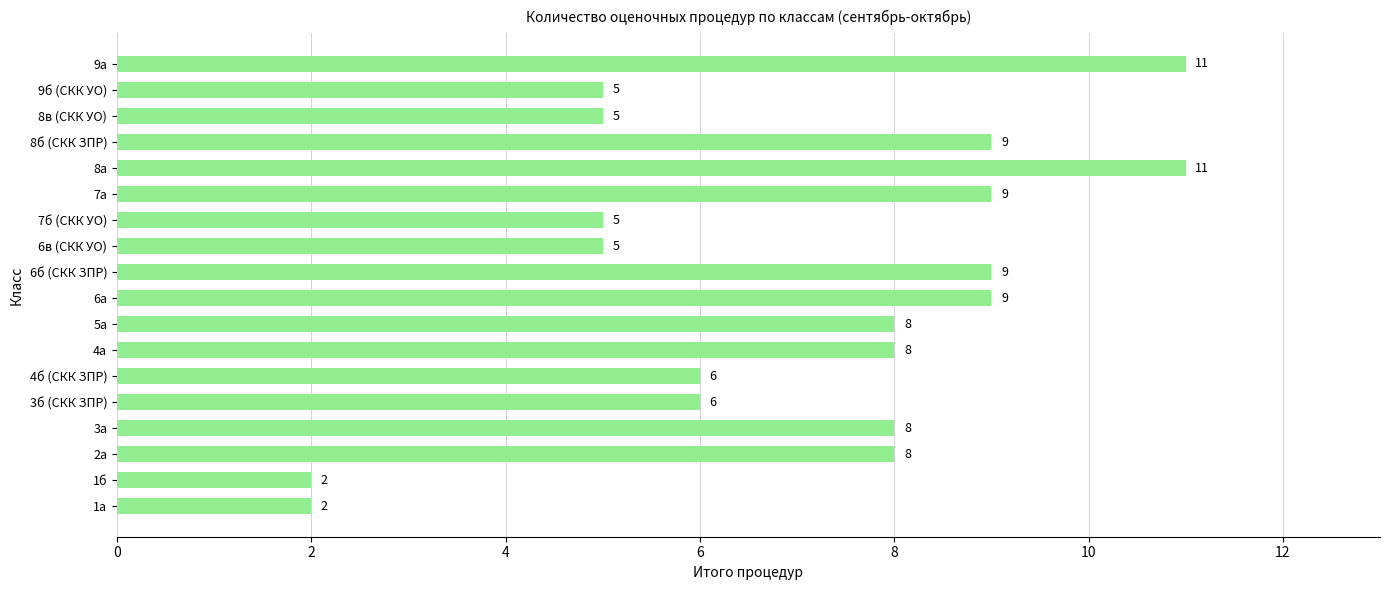

What is the approximate value at 5а?

8